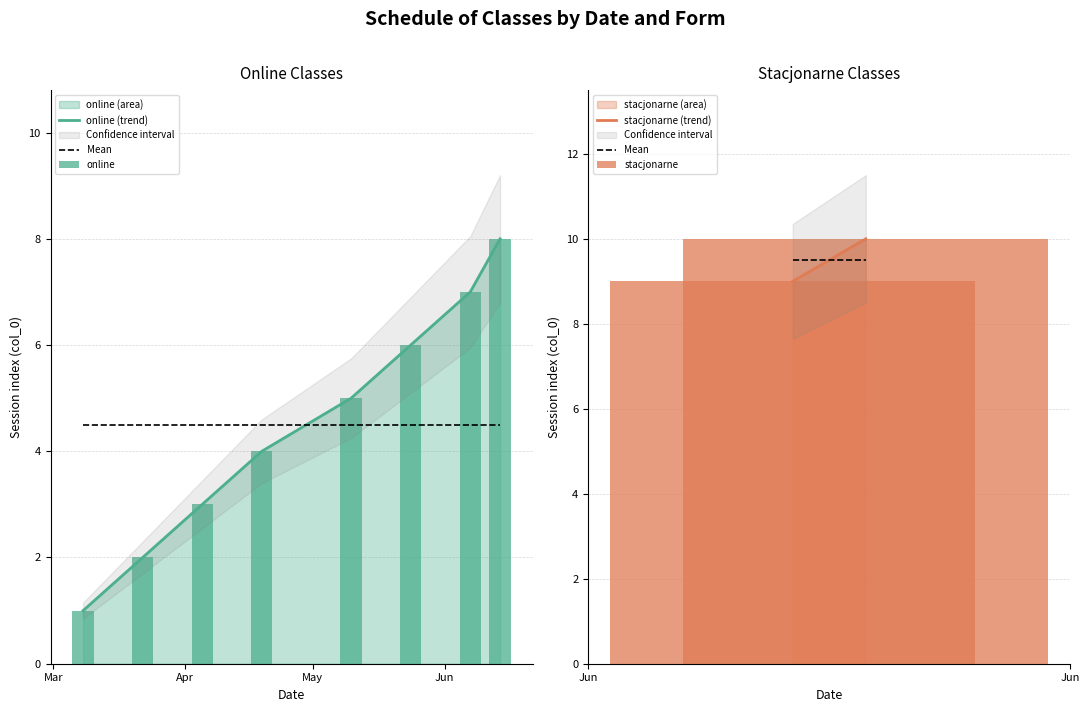

Which label corresponds to the smallest value in the chart?

2024-03-08